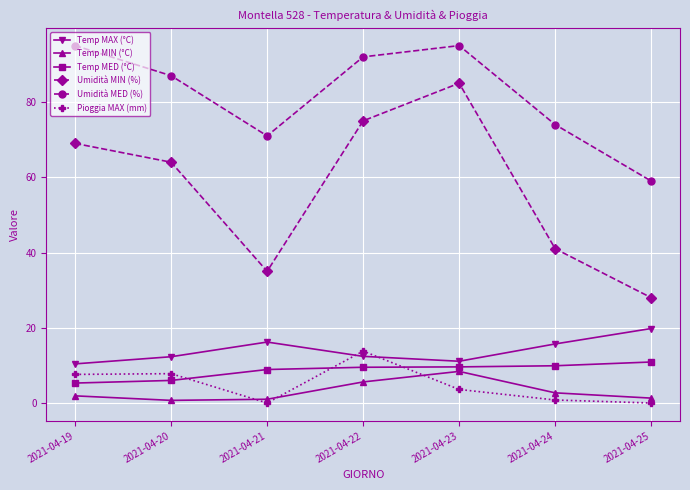

At which label does Umidità MED (%) reach its minimum?

2021-04-25